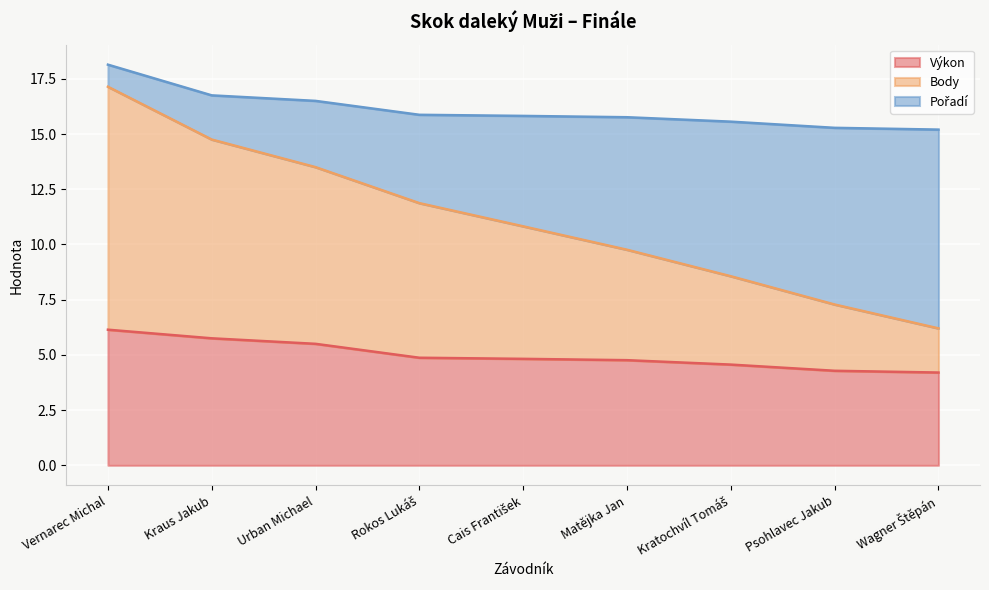

What value does the Výkon series have at Vernarec Michal?

6.1